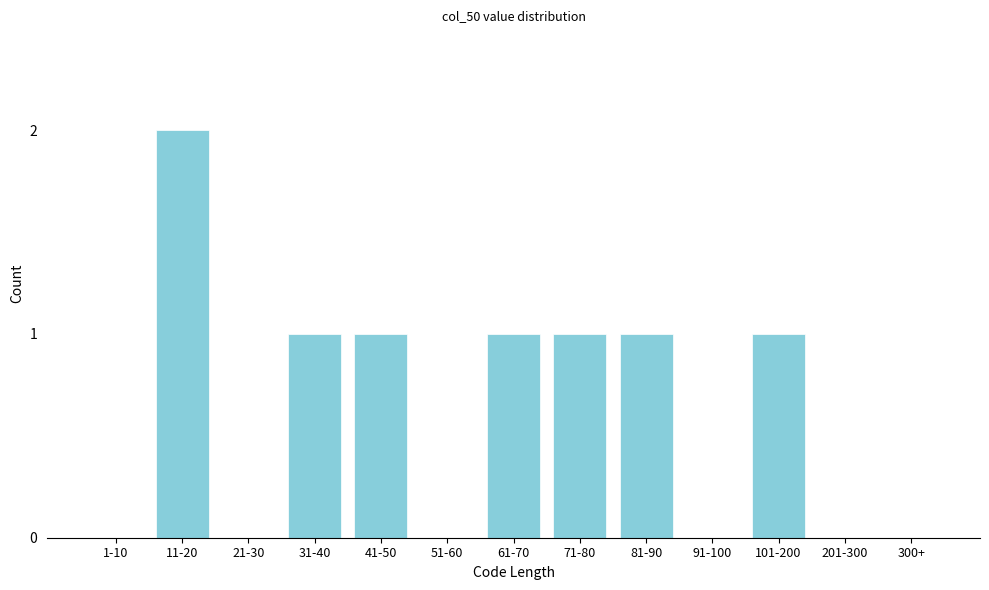

Reading left to right, what are all the values shown in this chart?

1-10=0	11-20=2	21-30=0	31-40=1	41-50=1	51-60=0	61-70=1	71-80=1	81-90=1	91-100=0	101-200=1	201-300=0	300+=0